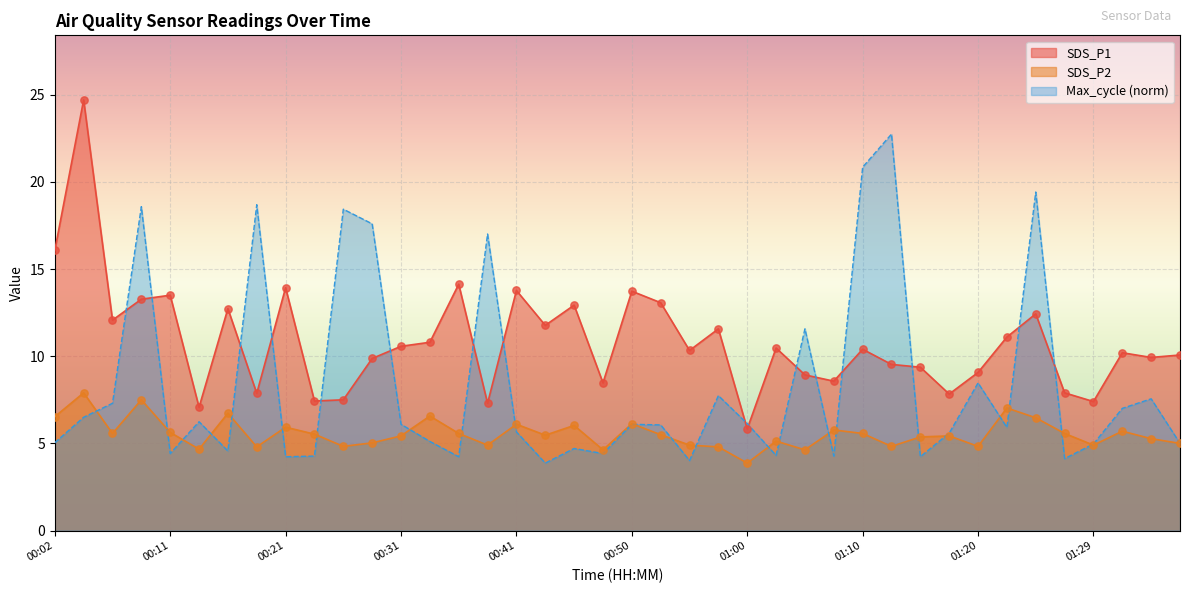

Which series has the largest total across all categories?

SDS_P1